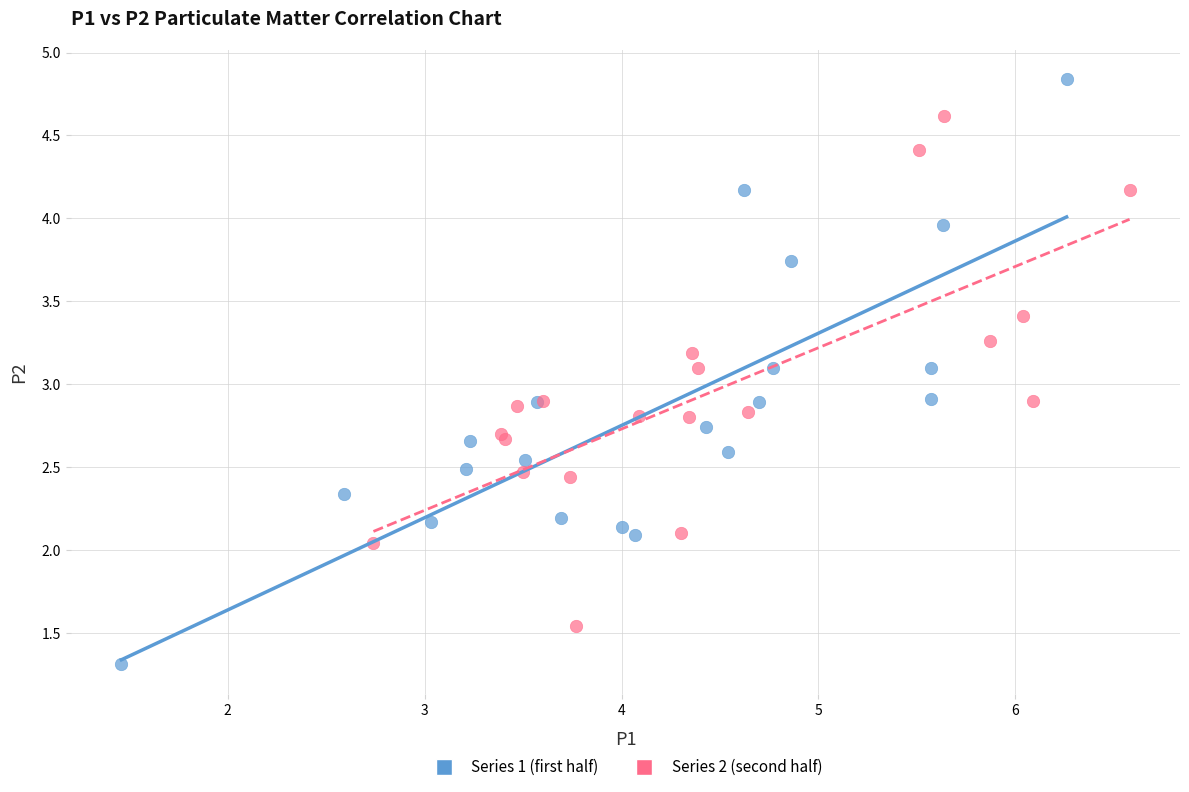

Which series has the widest spread of Y values?

Series 1 (first half)